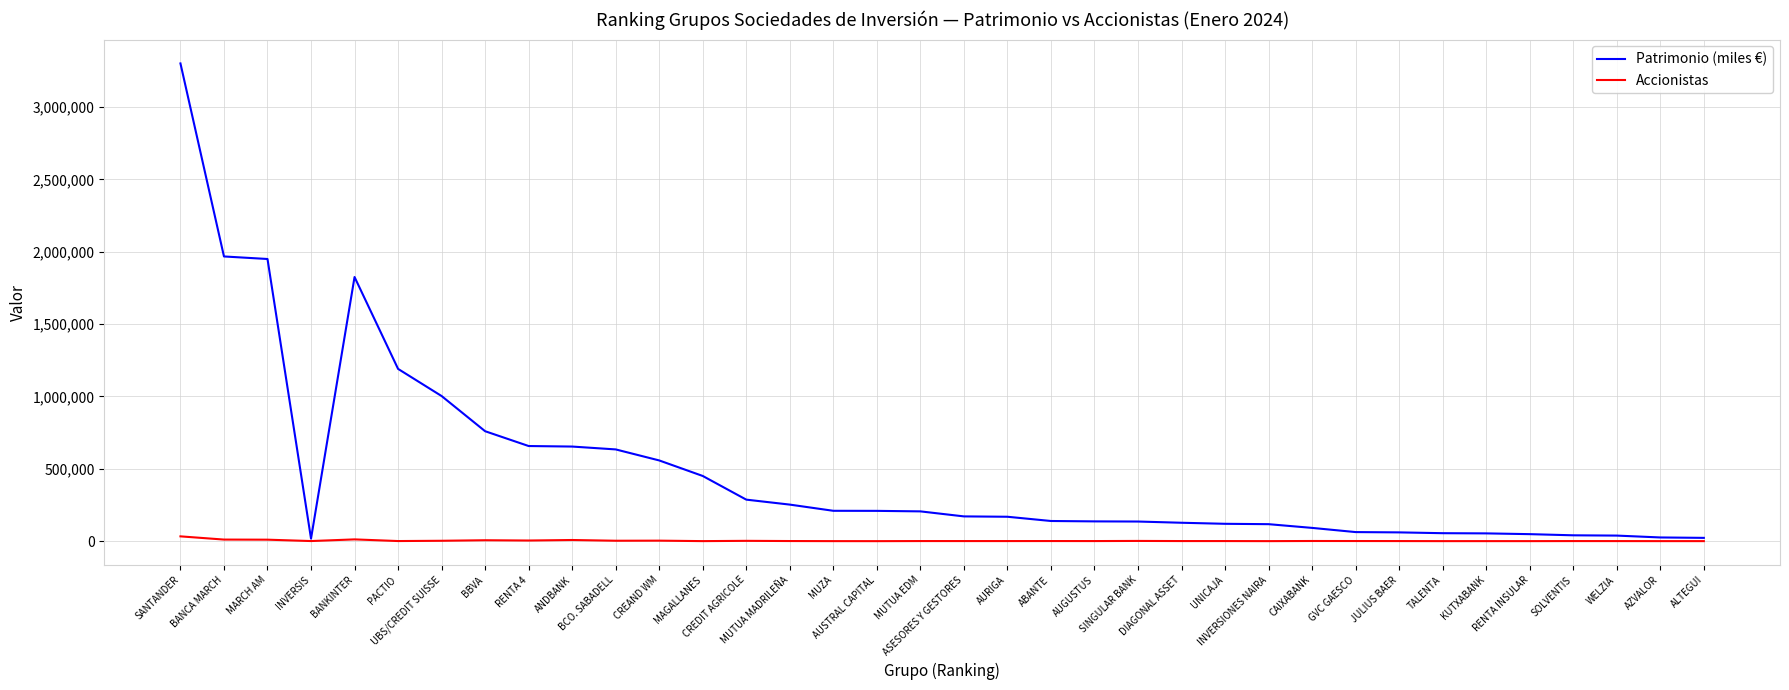

Count the number of data series in this chart.

2